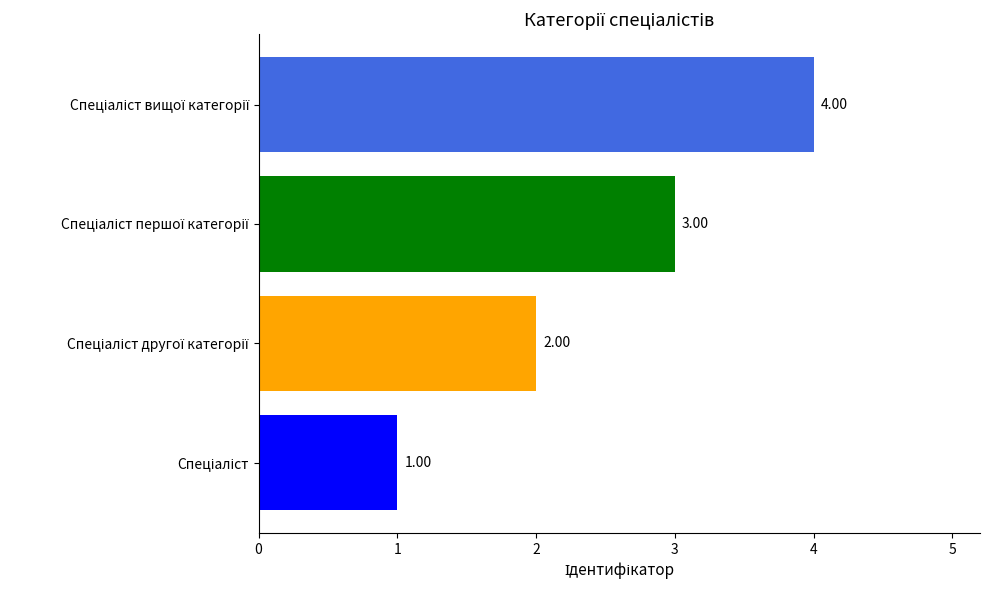

What is the maximum value shown in the chart?

4